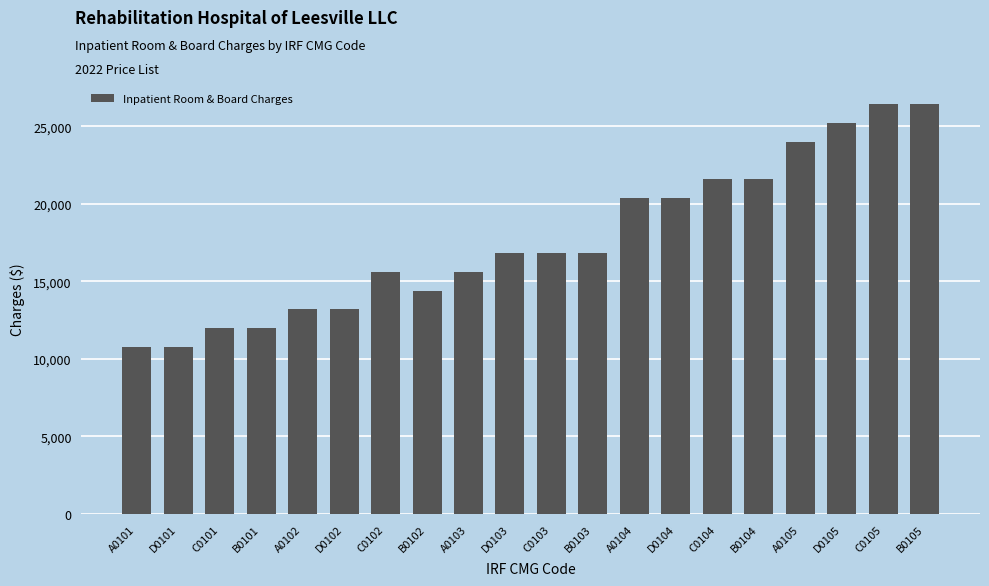

How many values are below 16800?

9